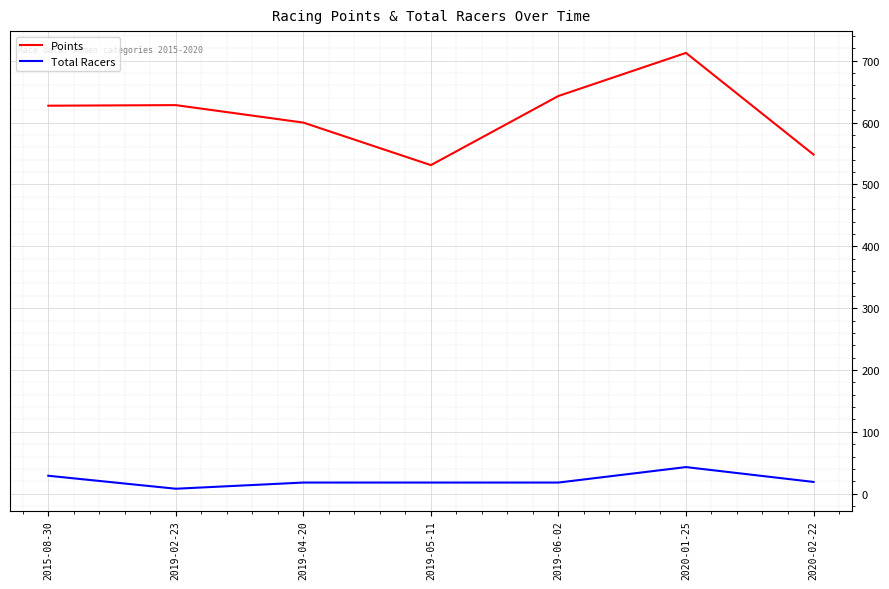

What is the approximate value of Points at 2019-02-23?

628.2